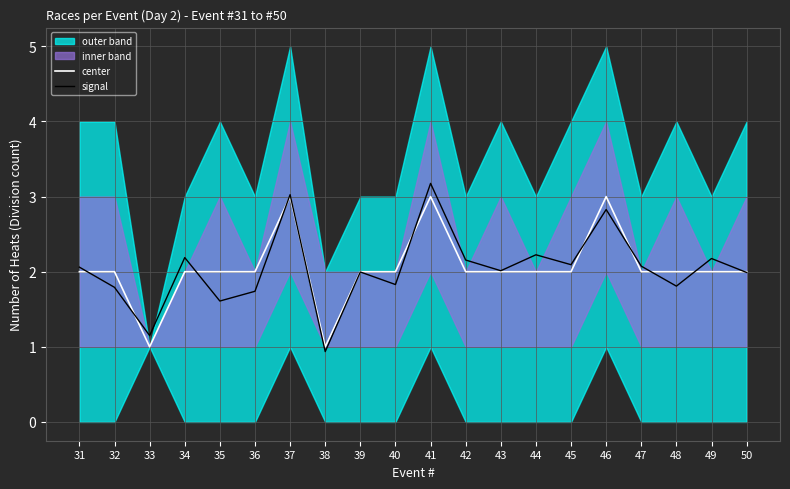

List the series in order of their peak value, lowest first.

center, signal